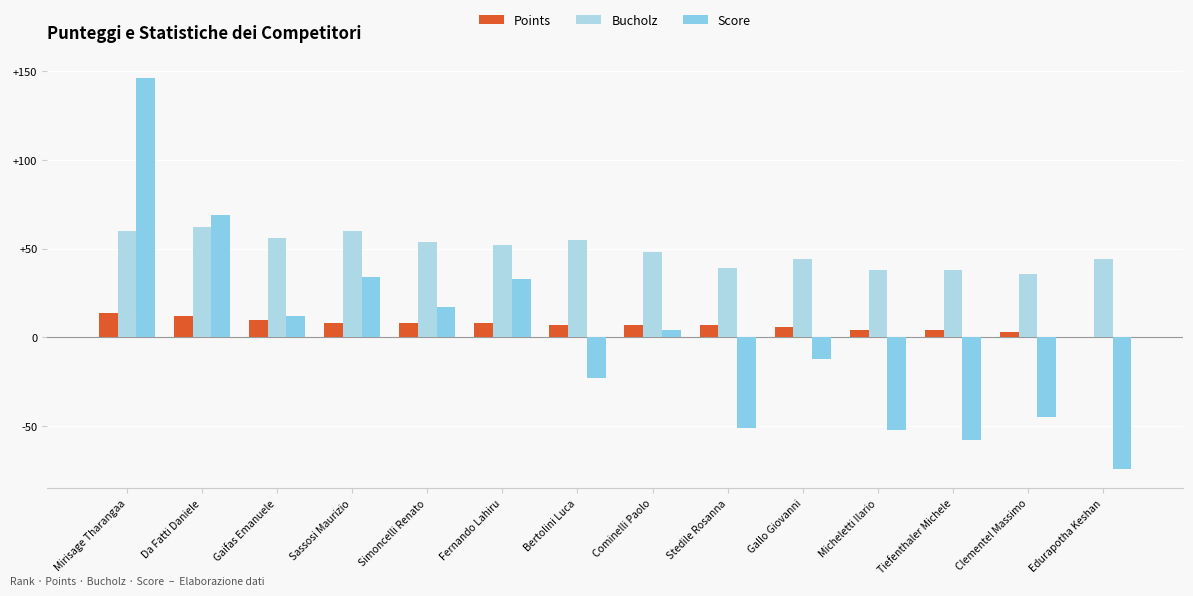

The Score series shows 17 at Simoncelli Renato. True or false?

True